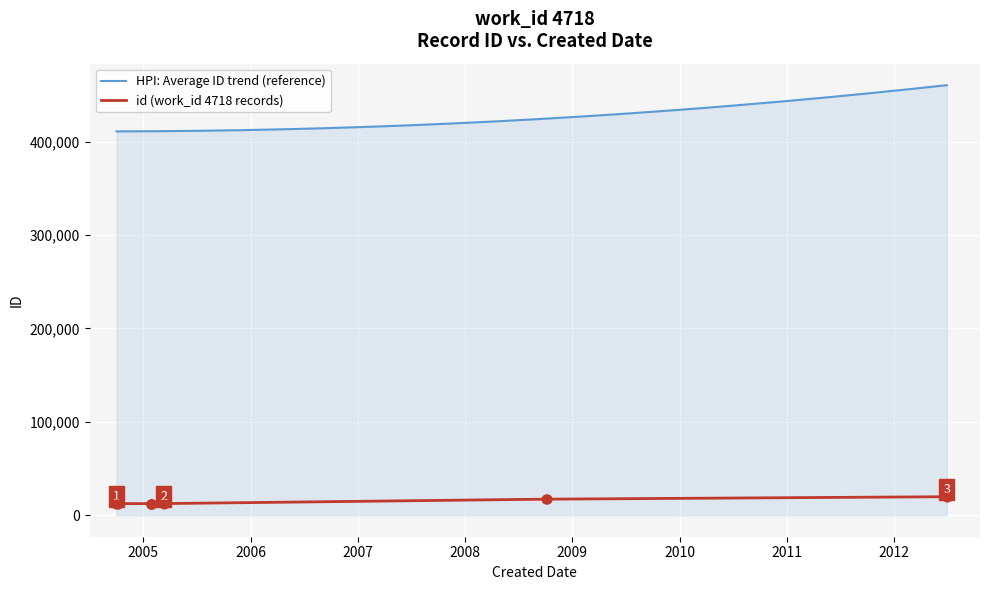

What is the change in value from 2005-01-25 to 2008-09-29?

+4736